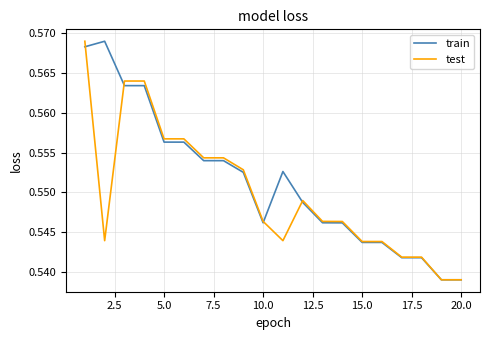

Rank the series by their average value, from lowest to highest.

test, train